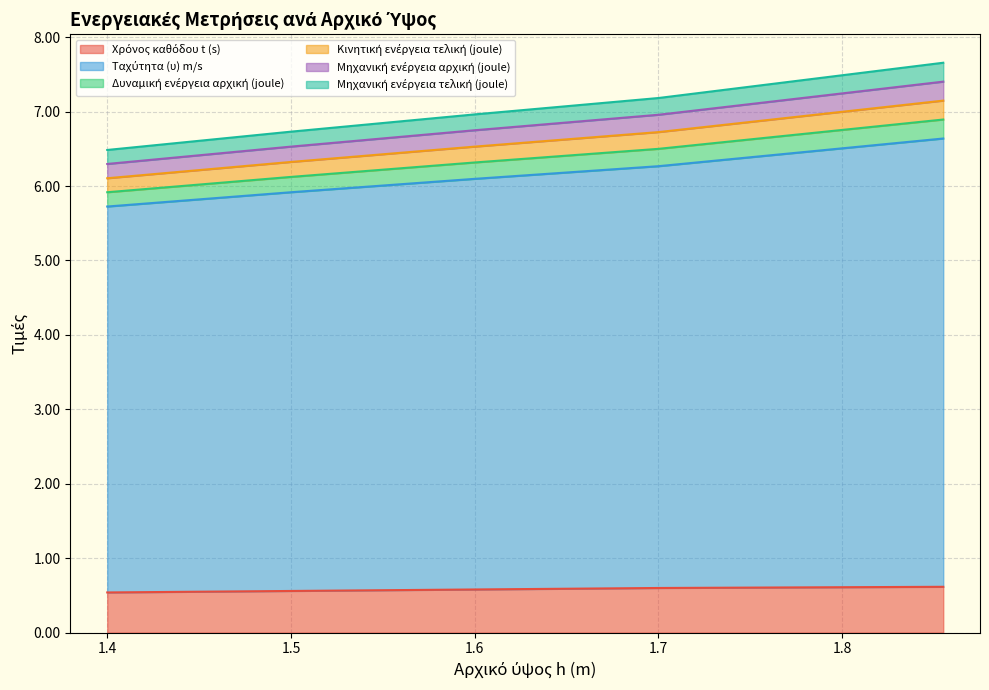

Is it true that Κινητική ενέργεια τελική (joule) equals 11.5 at 1.7?

False